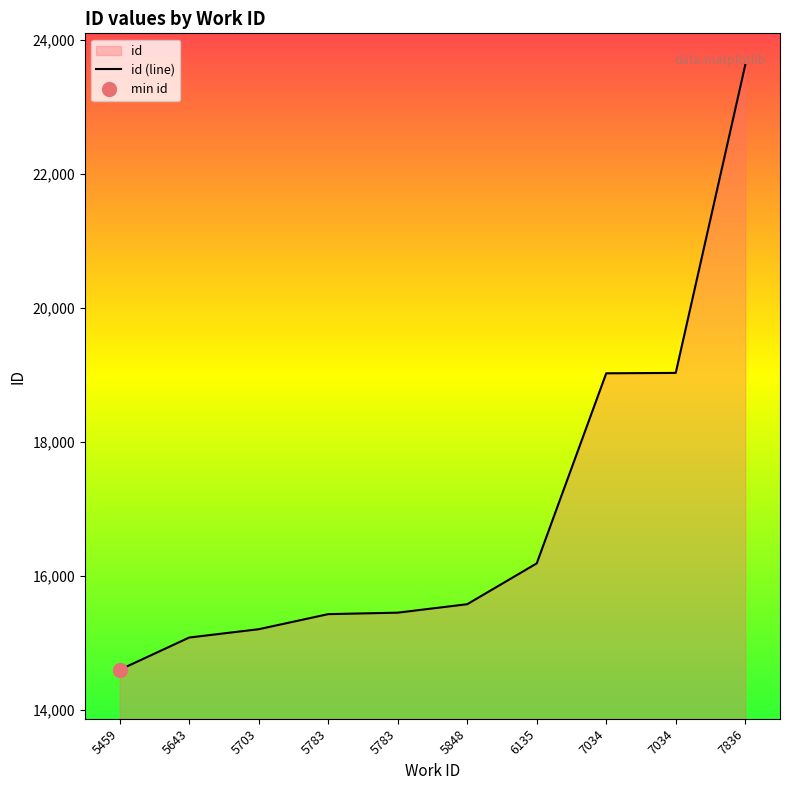

What is the difference between the maximum and minimum values?

9020